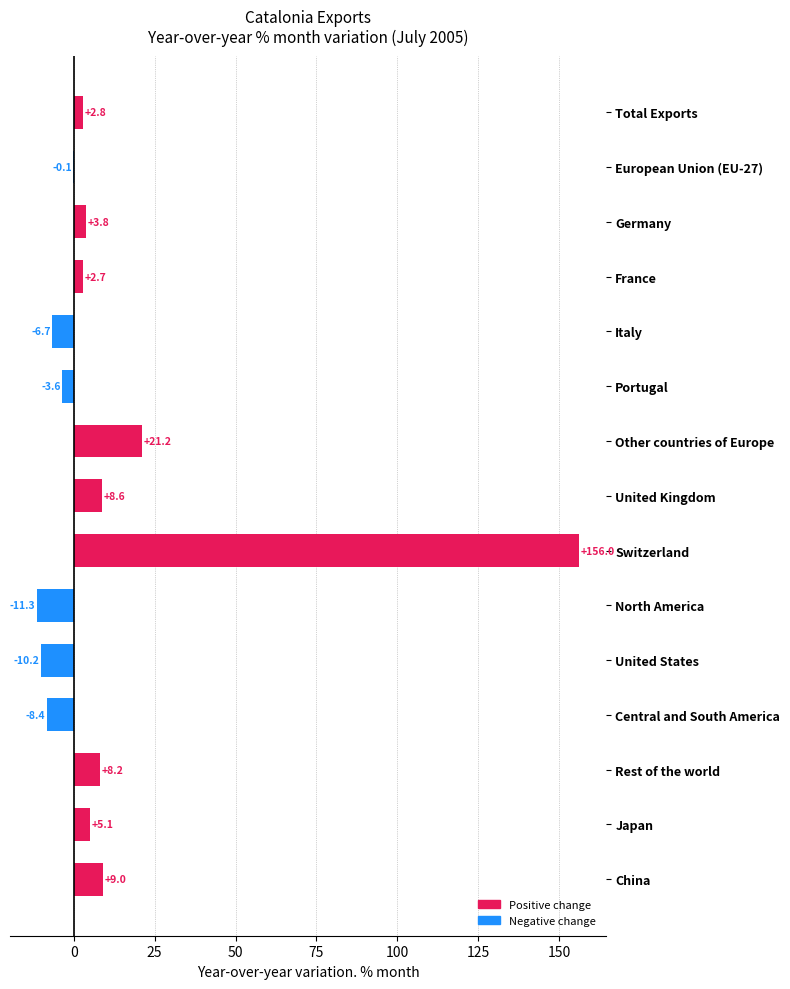

Are the bars grouped side by side (vs. stacked)?

No